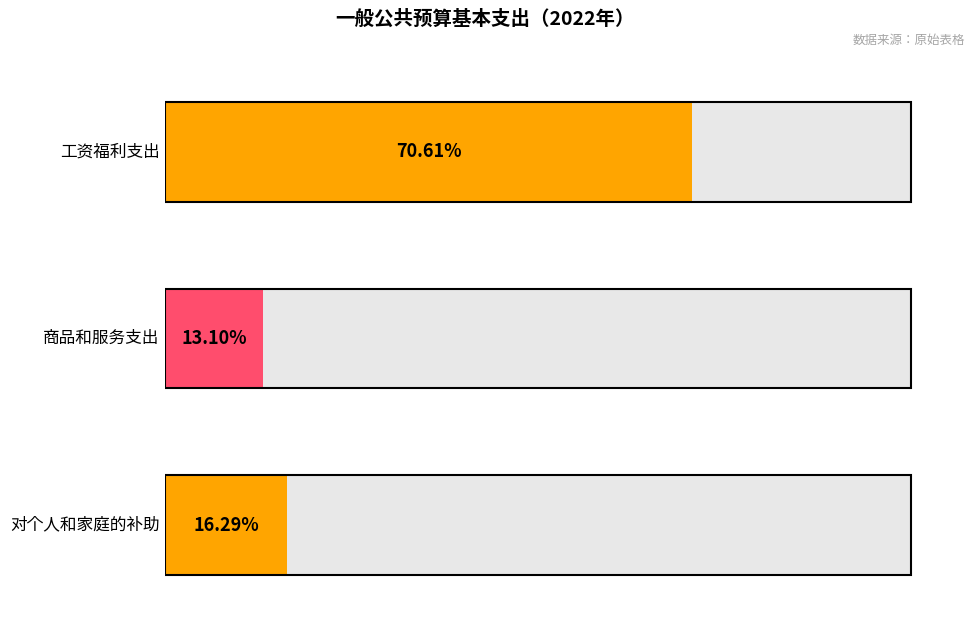

Are the bars grouped side by side (vs. stacked)?

No